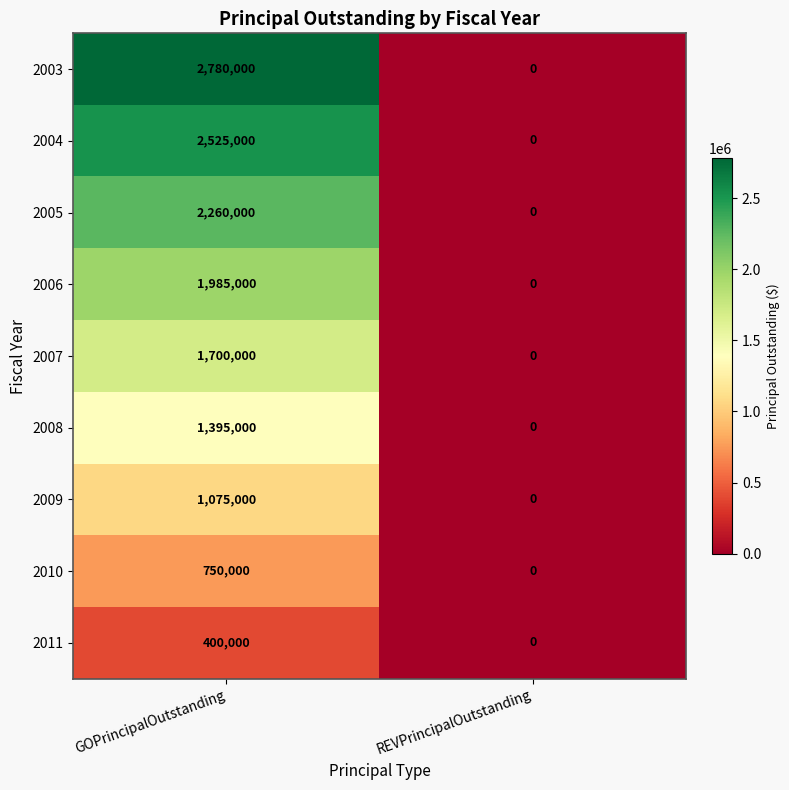

What is the sum of all 2010 values?

750000